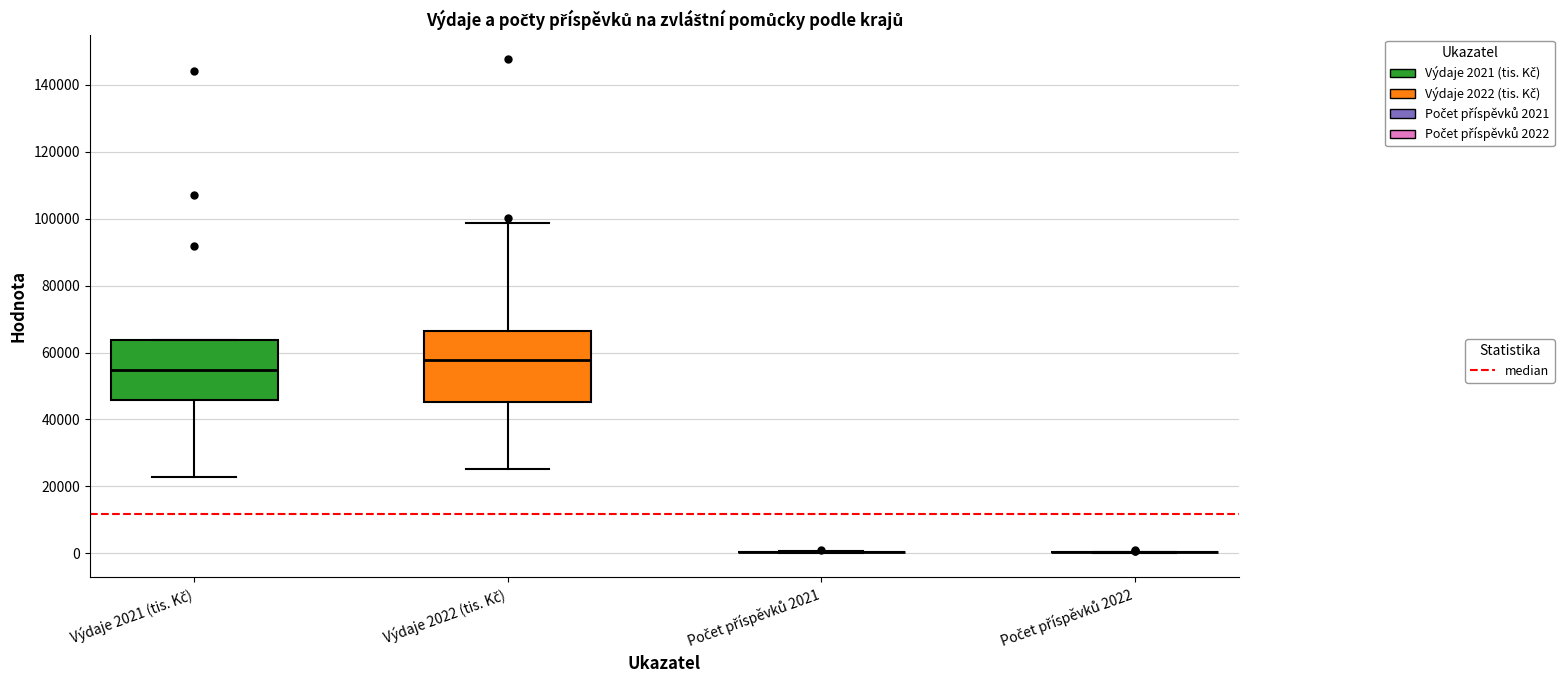

Reading left to right, transcribe this box plot: for each box, give where its median line is, the range the box spans, and where its two whiskers end, as read against the y-axis. The values are not printed on the chart, so give them approximately, as read against the axis.

Výdaje 2021 (tis. Kč): median 54000, box 46000 to 64000, whiskers 22000 to 64000
Výdaje 2022 (tis. Kč): median 58000, box 46000 to 66000, whiskers 26000 to 98000
Počet příspěvků 2021: box collapsed to a line at 0, whiskers 0 to 0
Počet příspěvků 2022: box collapsed to a line at 0, whiskers 0 to 0